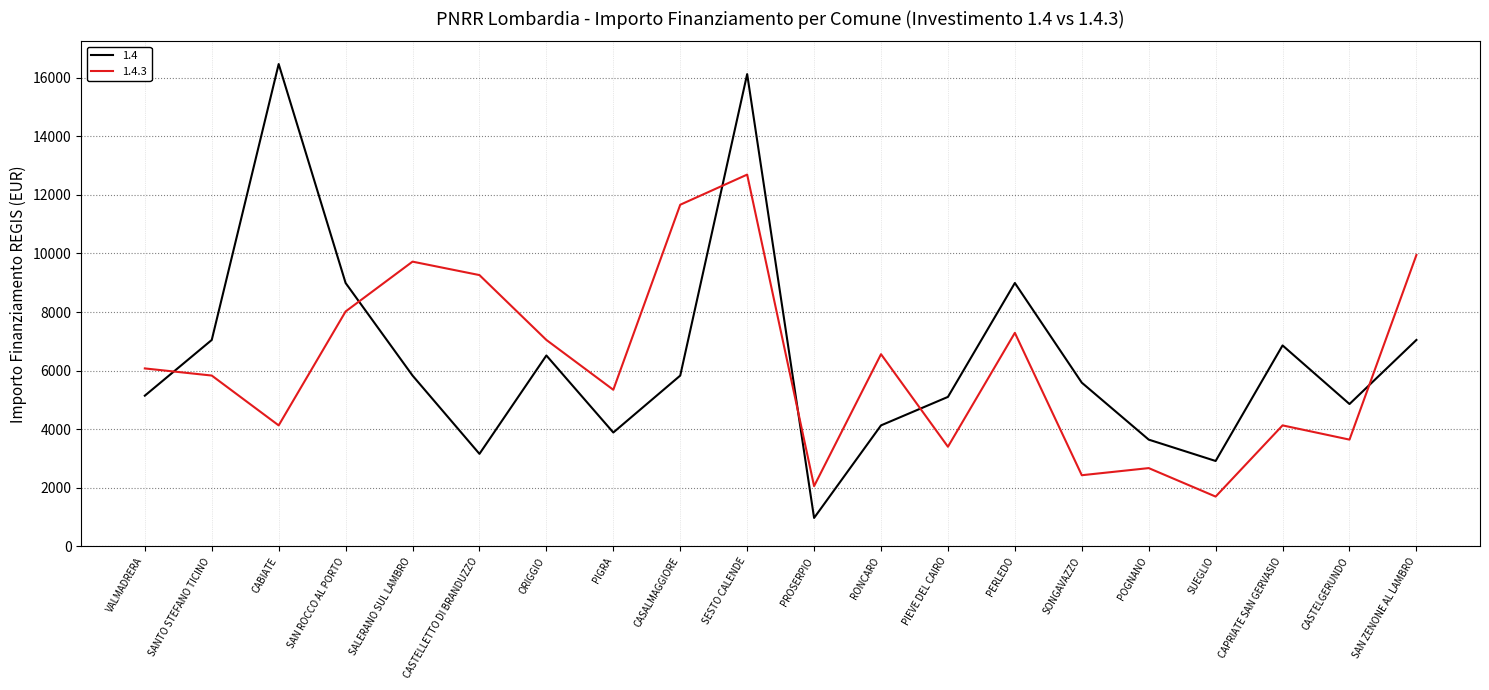

Which series has the widest spread of values?

1.4